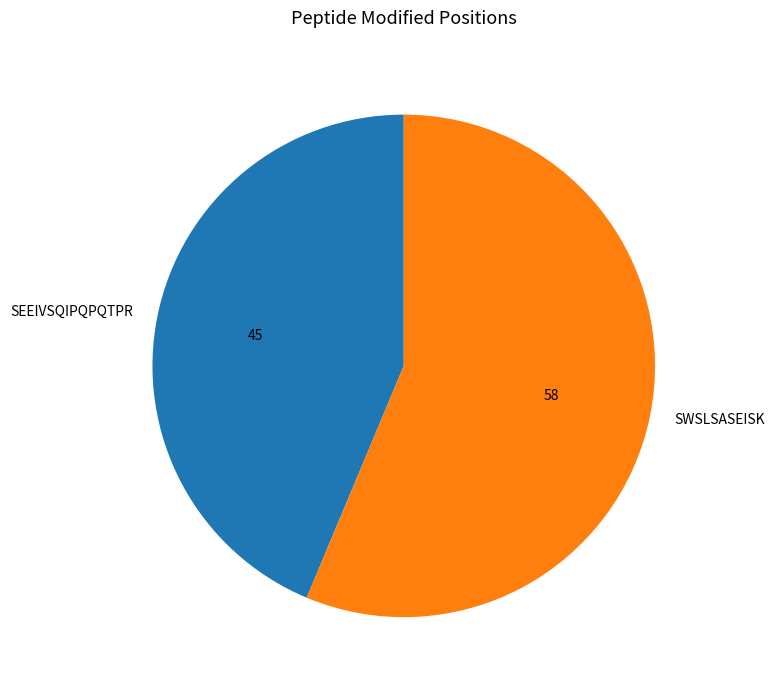

Does any single category account for the majority?

Yes